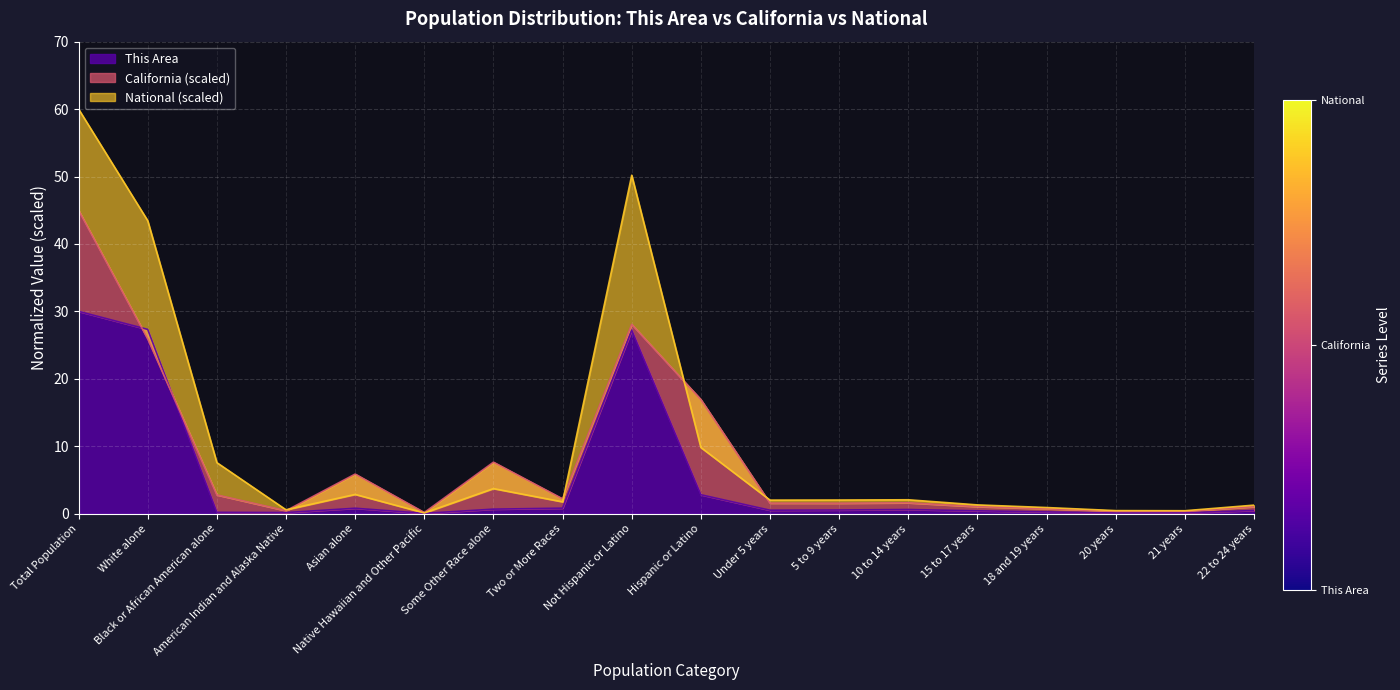

Reading left to right, extract all data points from this chart.

This Area: Total Population=30.0	White alone=27.3	Black or African American alone=0.2	American Indian and Alaska Native=0.2	Asian alone=0.8	Native Hawaiian and Other Pacific=0.0	Some Other Race alone=0.7	Two or More Races=0.8	Not Hispanic or Latino=27.2	Hispanic or Latino=2.8	Under 5 years=0.5	5 to 9 years=0.5	10 to 14 years=0.6	15 to 17 years=0.4	18 and 19 years=0.3	20 years=0.1	21 years=0.1	22 to 24 years=0.5
California (millions): Total Population=45.0	White alone=25.9	Black or African American alone=2.8	American Indian and Alaska Native=0.4	Asian alone=5.9	Native Hawaiian and Other Pacific=0.2	Some Other Race alone=7.6	Two or More Races=2.2	Not Hispanic or Latino=28.1	Hispanic or Latino=16.9	Under 5 years=1.6	5 to 9 years=1.5	10 to 14 years=1.6	15 to 17 years=1.0	18 and 19 years=0.7	20 years=0.4	21 years=0.4	22 to 24 years=1.0
National (millions): Total Population=60.0	White alone=43.4	Black or African American alone=7.6	American Indian and Alaska Native=0.6	Asian alone=2.9	Native Hawaiian and Other Pacific=0.1	Some Other Race alone=3.7	Two or More Races=1.8	Not Hispanic or Latino=50.2	Hispanic or Latino=9.8	Under 5 years=2.0	5 to 9 years=2.0	10 to 14 years=2.1	15 to 17 years=1.3	18 and 19 years=0.9	20 years=0.4	21 years=0.4	22 to 24 years=1.3